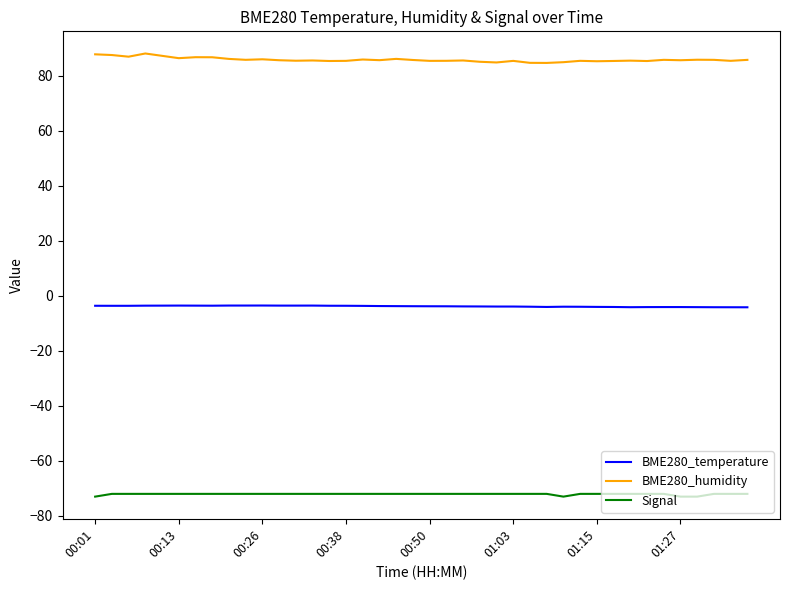

Which series has the largest total across all categories?

BME280_humidity